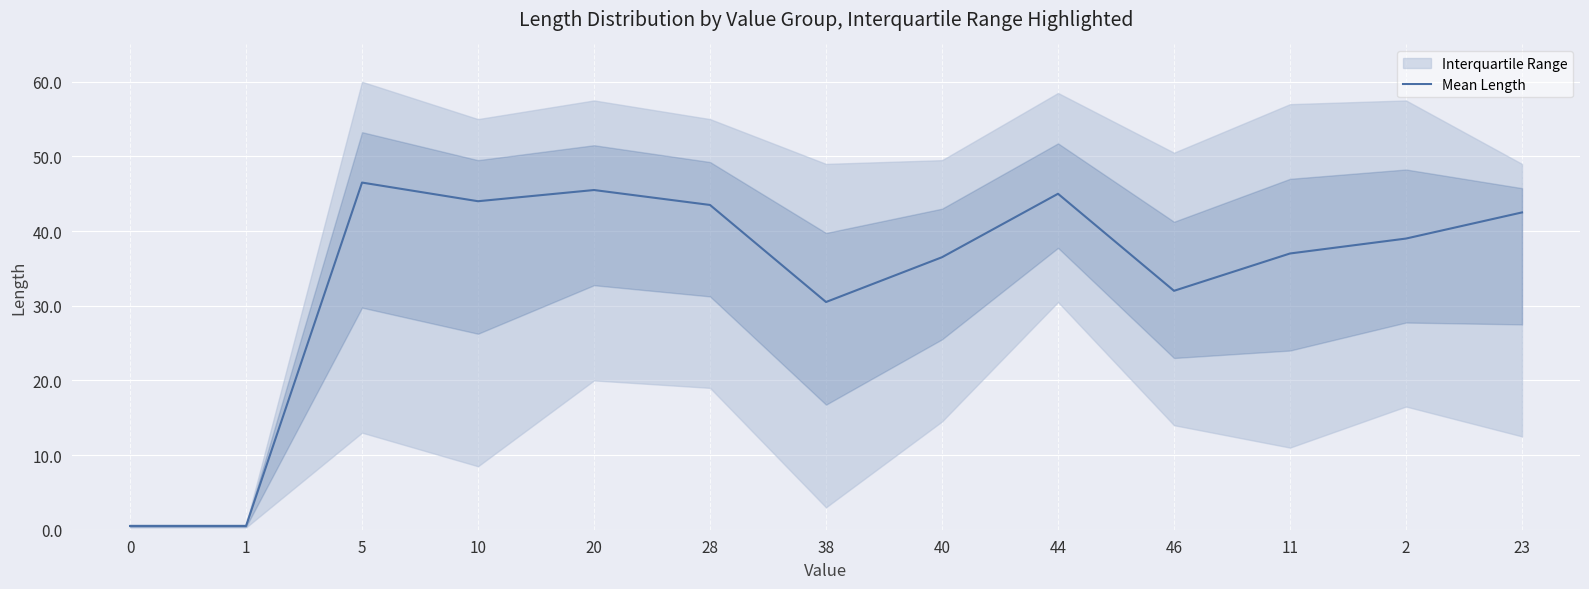

Rank the categories by value from highest to lowest.

5, 20, 44, 10, 28, 23, 2, 11, 40, 46, 38, 0, 1